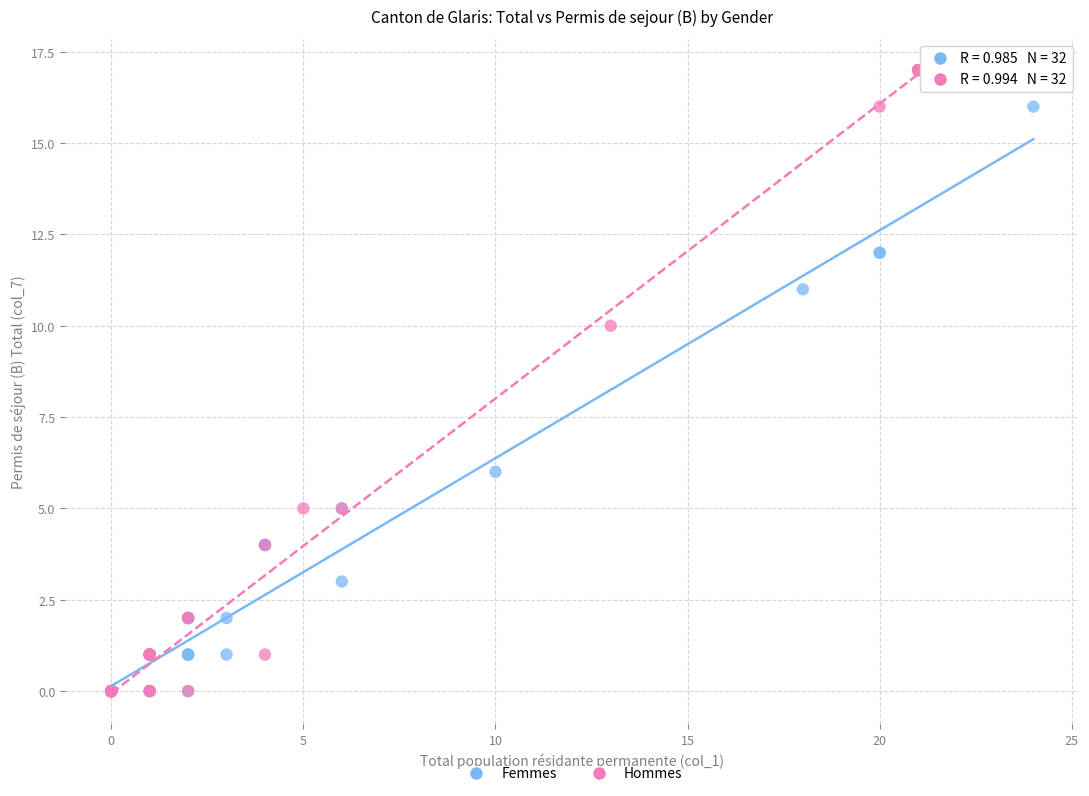

Which series has the widest spread of Y values?

Hommes